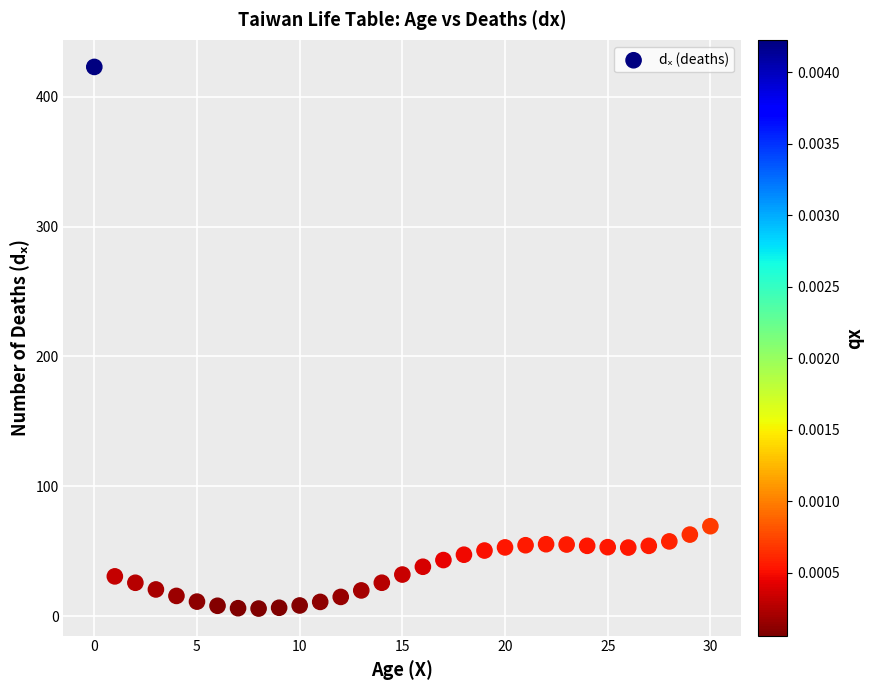

What is the range of Y values (max minus min)?

416.8